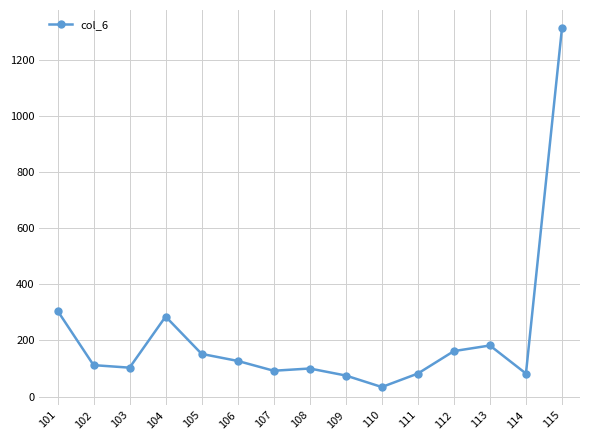

At which label does the data first exceed 112?

101